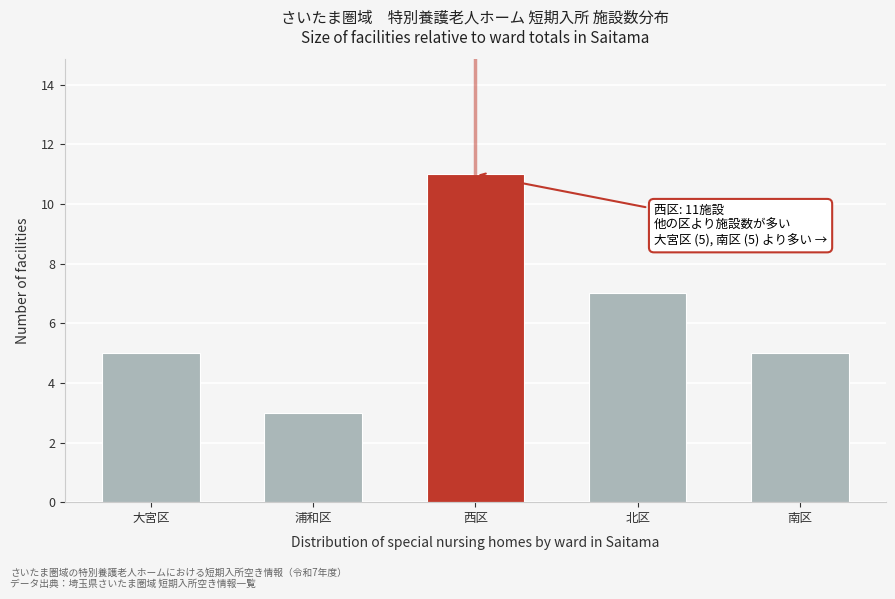

Reading left to right, what are all the values shown in this chart?

5	3	11	7	5